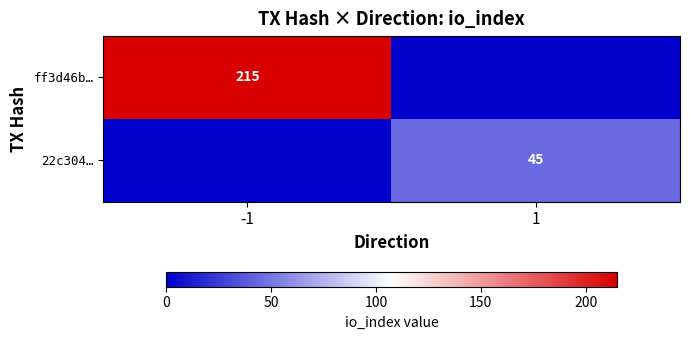

Is the value of ff3d46b… at -1 greater than the value of 22c304… at 1?

Yes